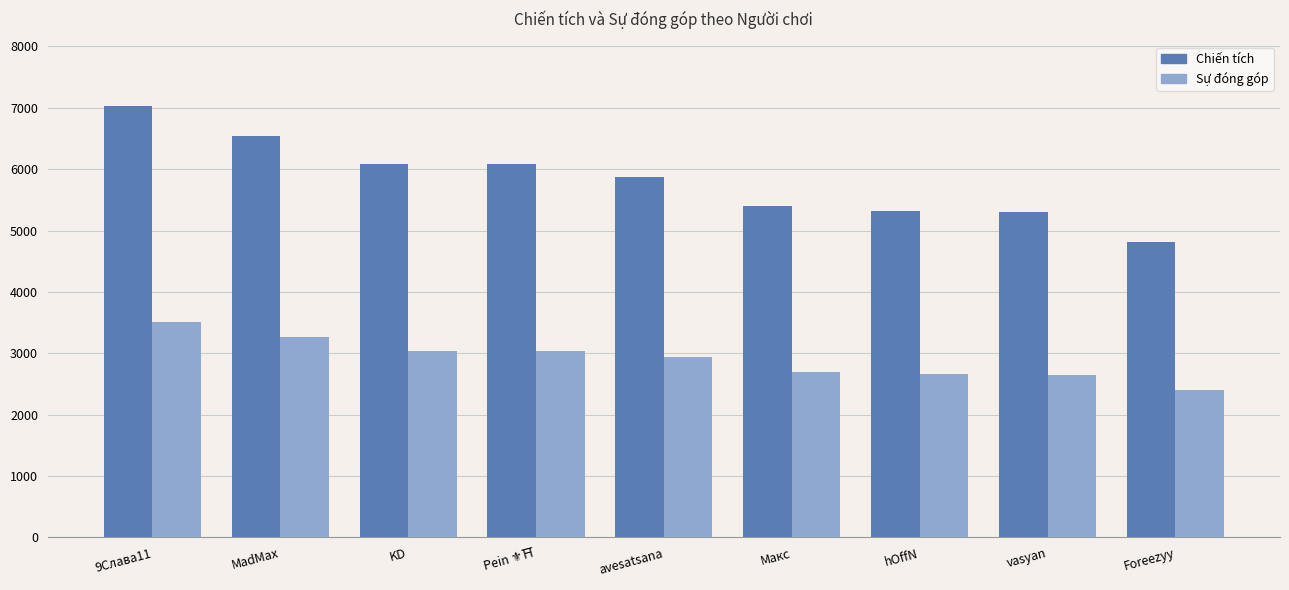

What is the greatest value displayed?

7030